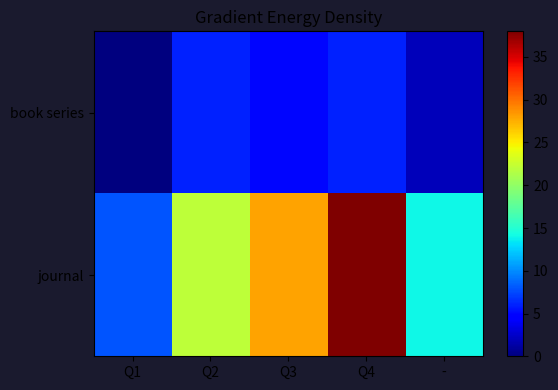

Between Q2 and -, which is larger?

Q2